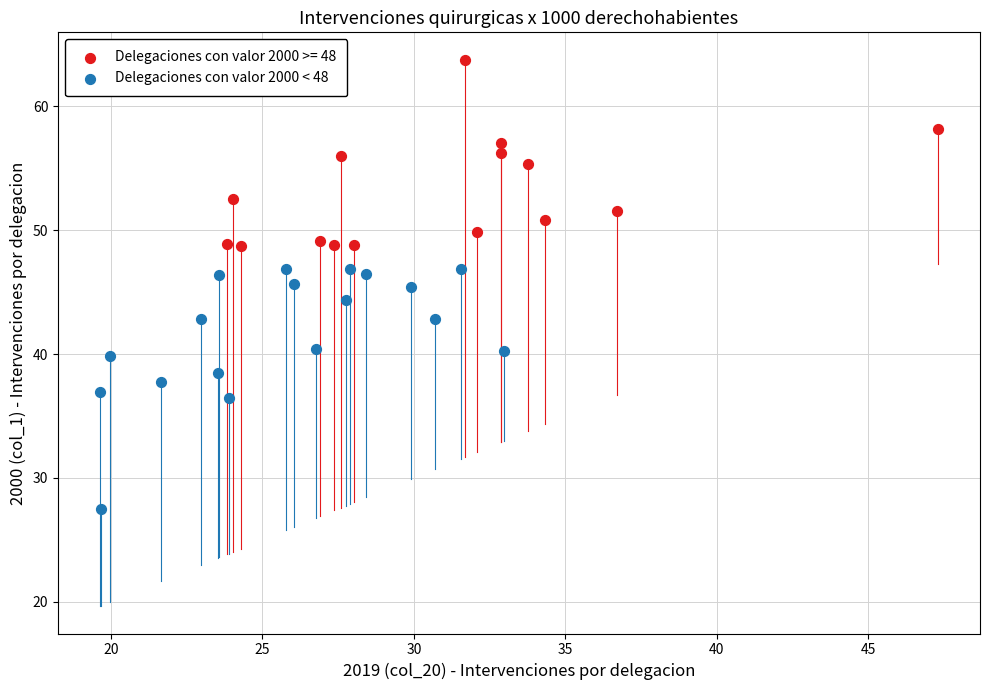

Which series contains the lowest Y value?

Delegaciones con valor 2000 < 48